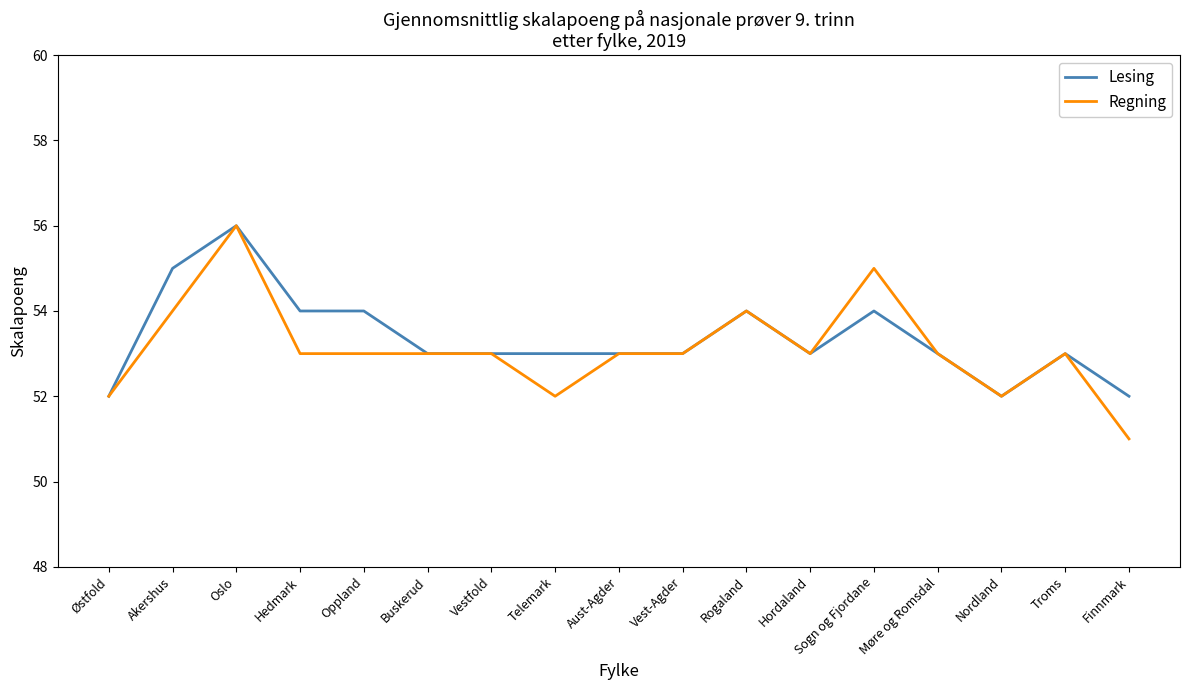

What is the sum of the Lesing values at Finnmark and Troms?

105